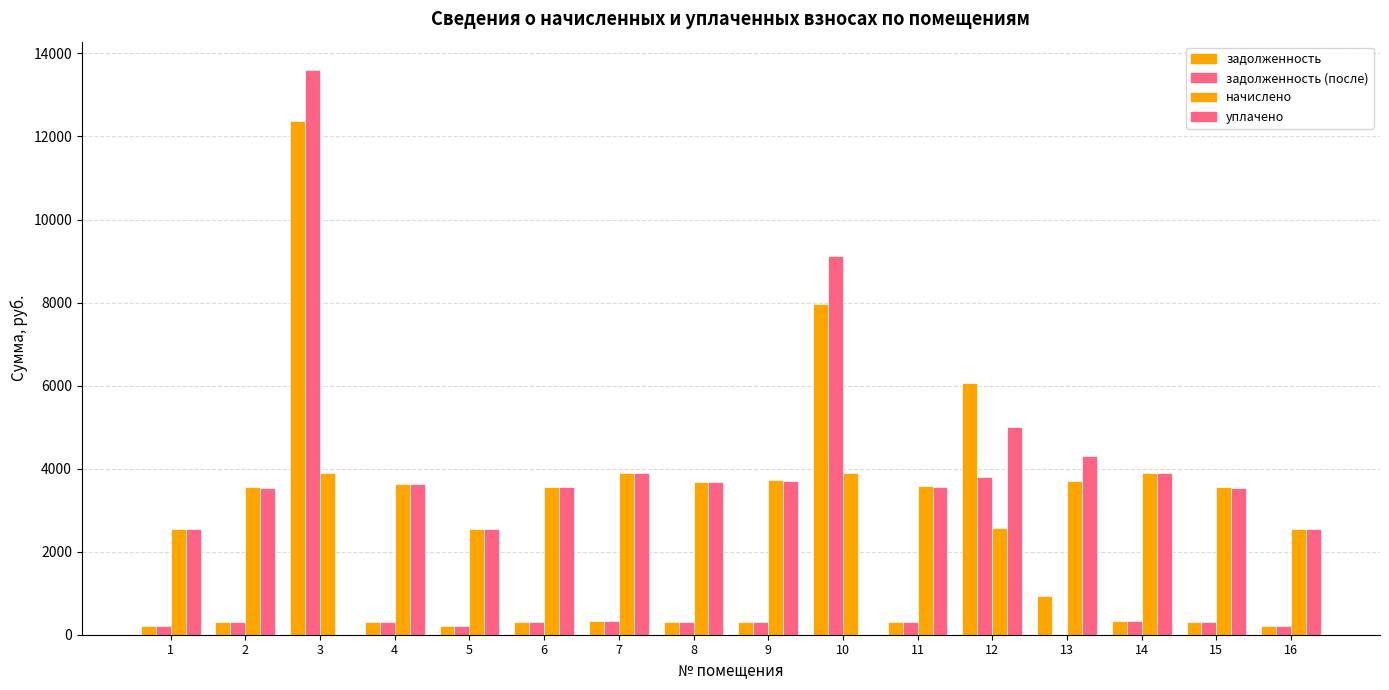

How many data points in задолженность are above 307?

8